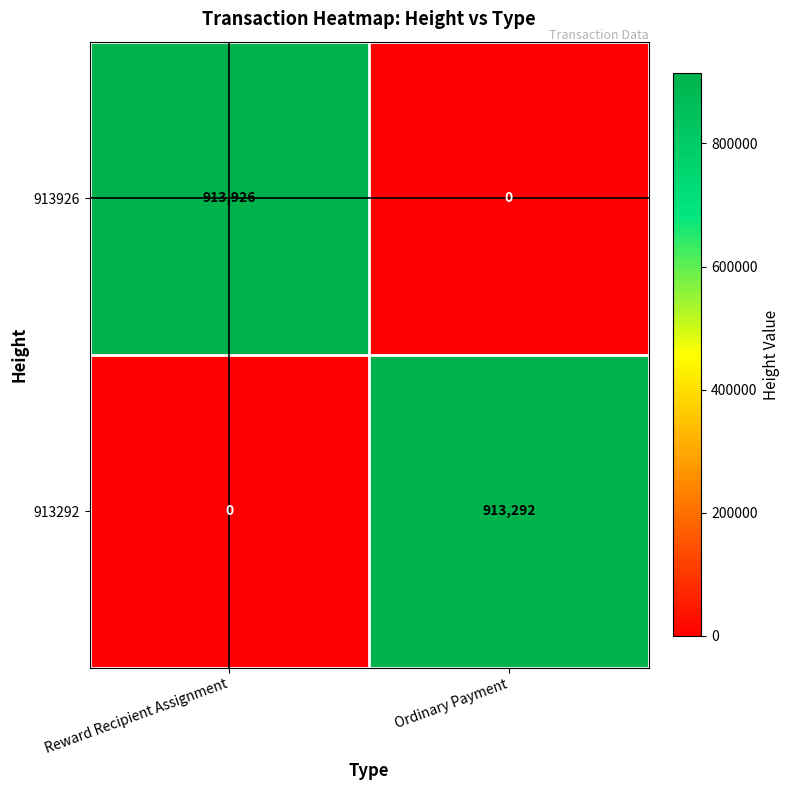

Is it true that 913926 equals 913926 at Reward Recipient Assignment?

True